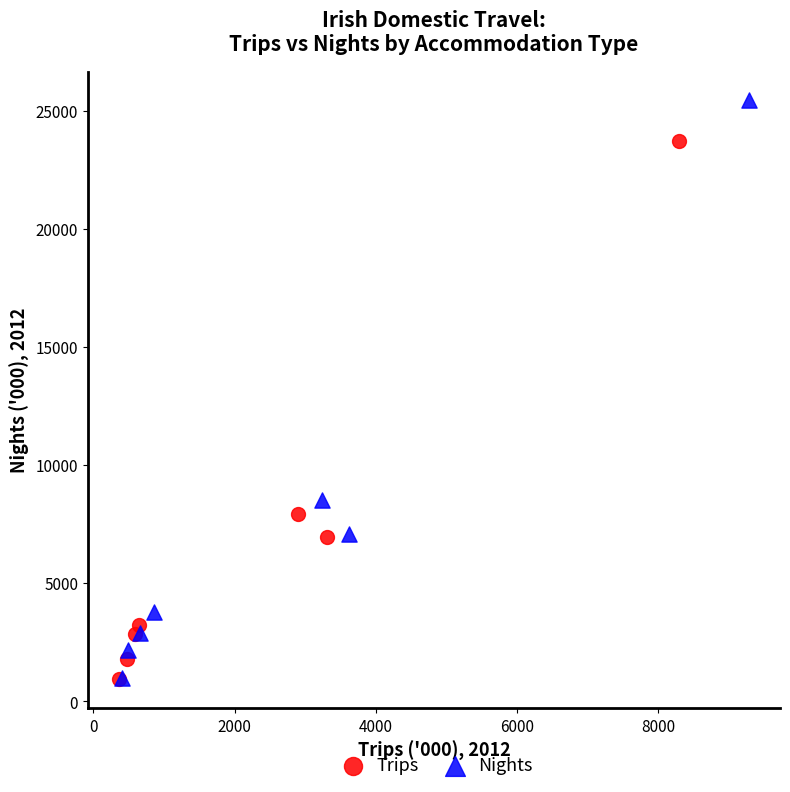

Which series has the largest Y range (max minus min)?

Nights